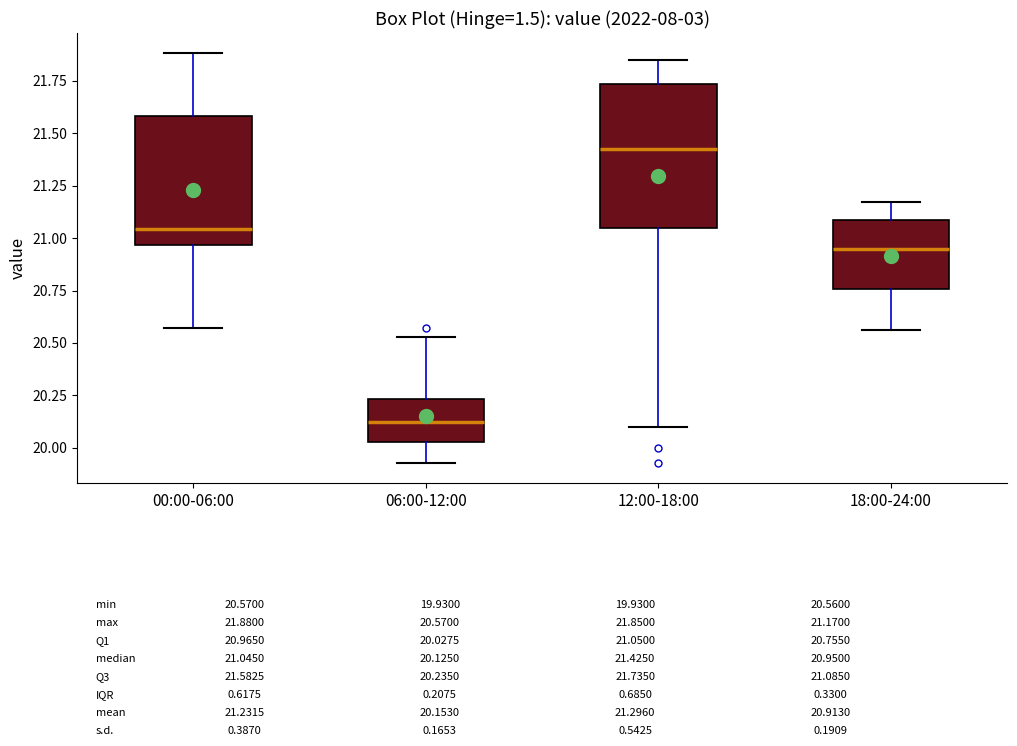

Which box is the tallest, from its lower edge to its upper edge?

12:00-18:00